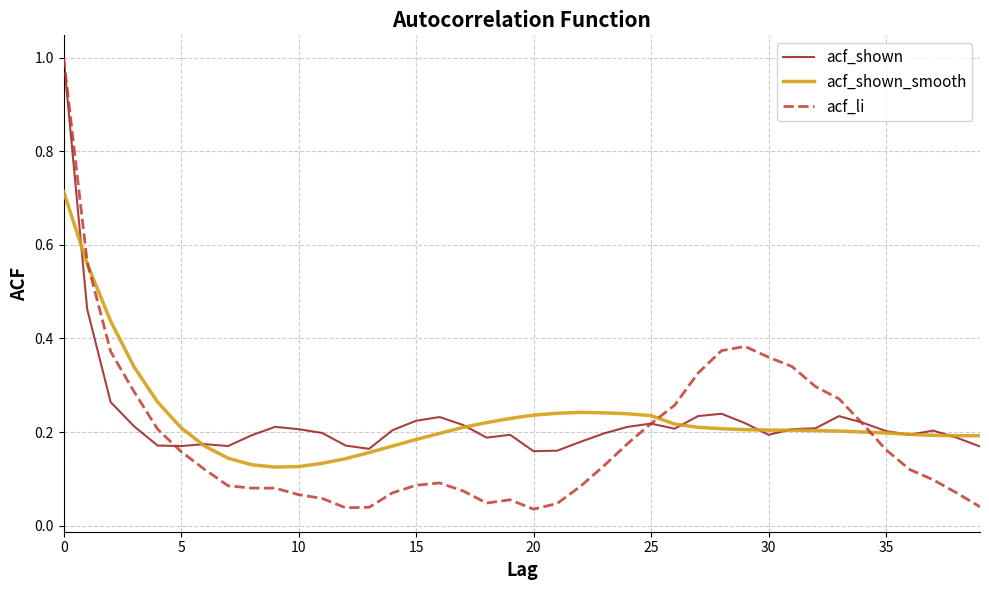

Which series has the widest spread of values?

acf_li